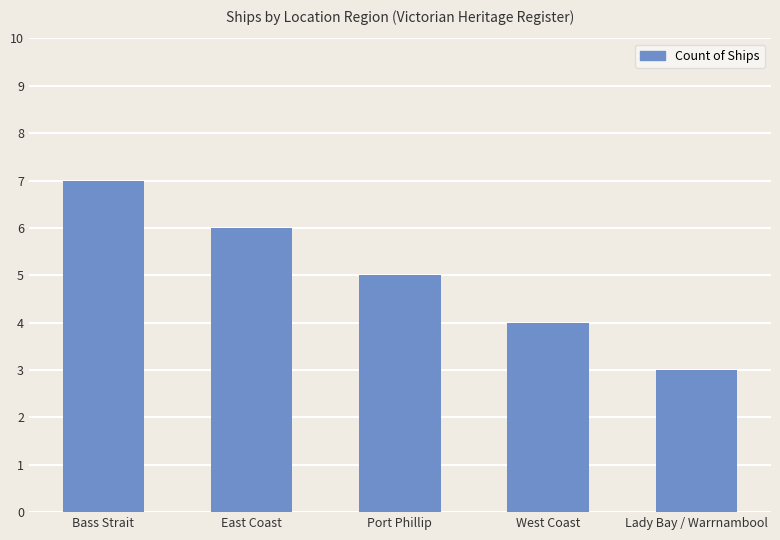

Are the bars grouped side by side (vs. stacked)?

No